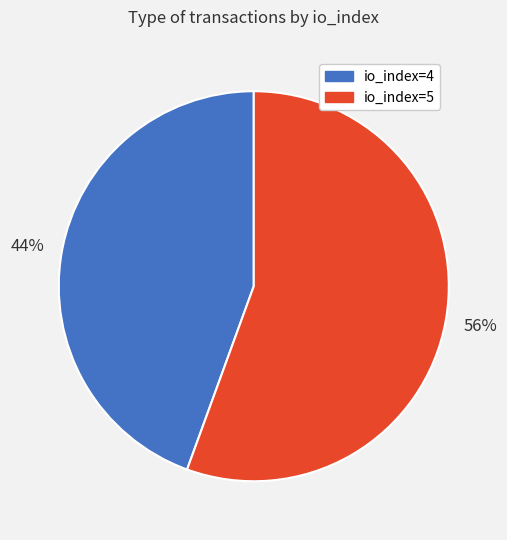

Which has a higher value, io_index=5 or io_index=4?

io_index=5